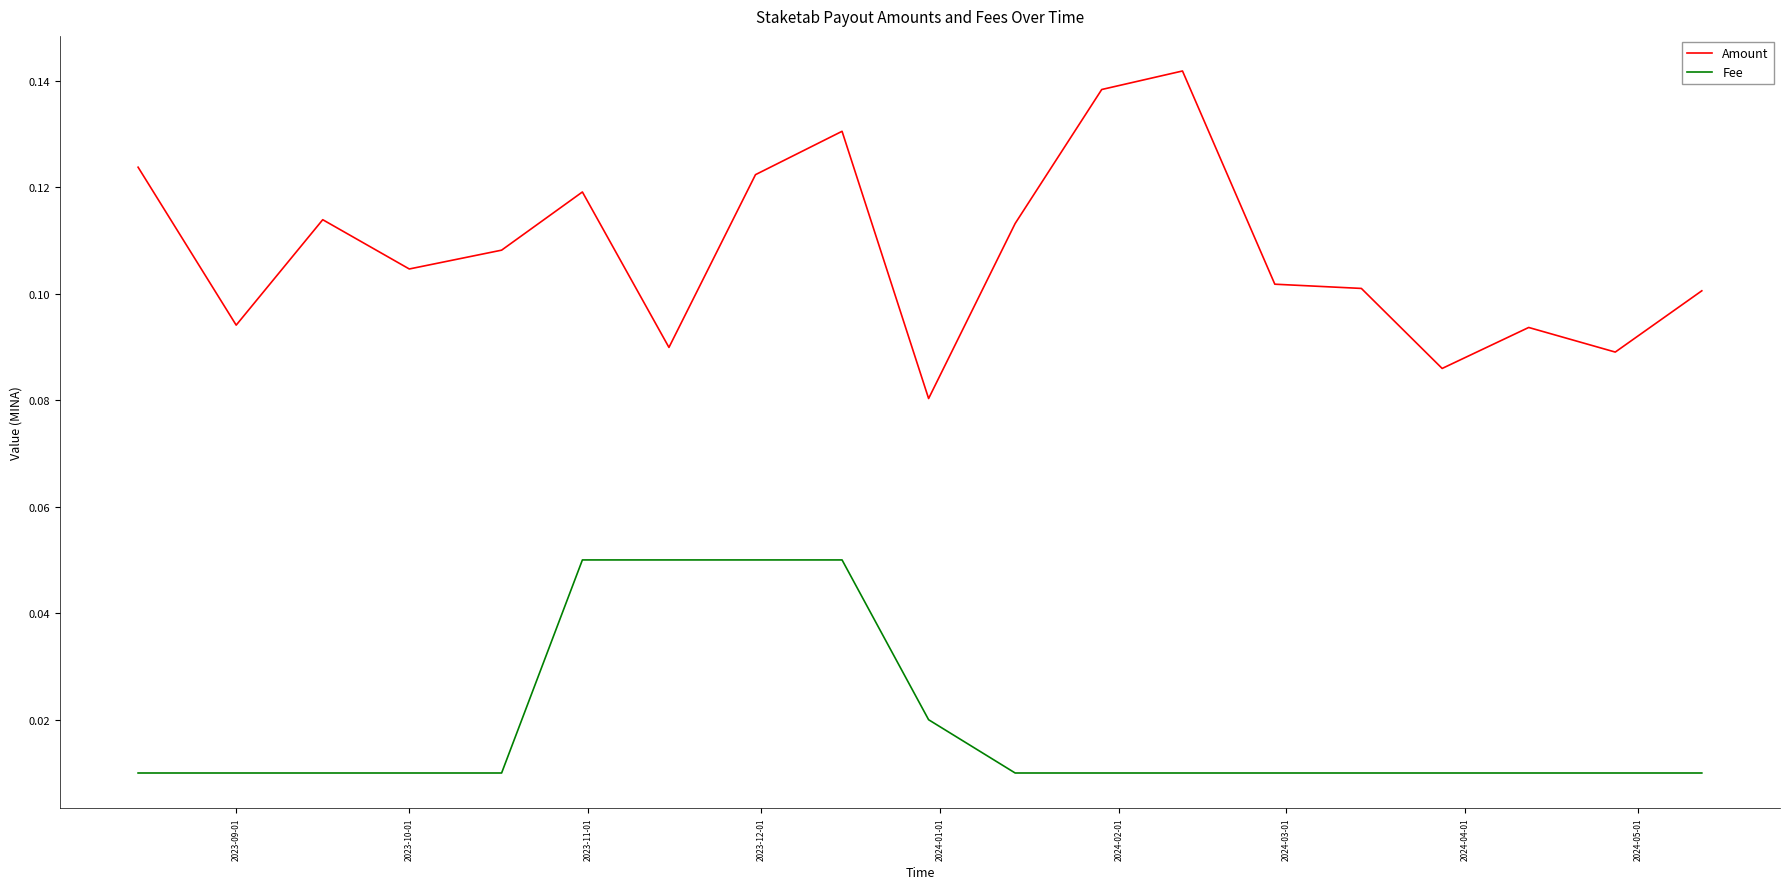

Which series has the largest range (max minus min)?

Amount